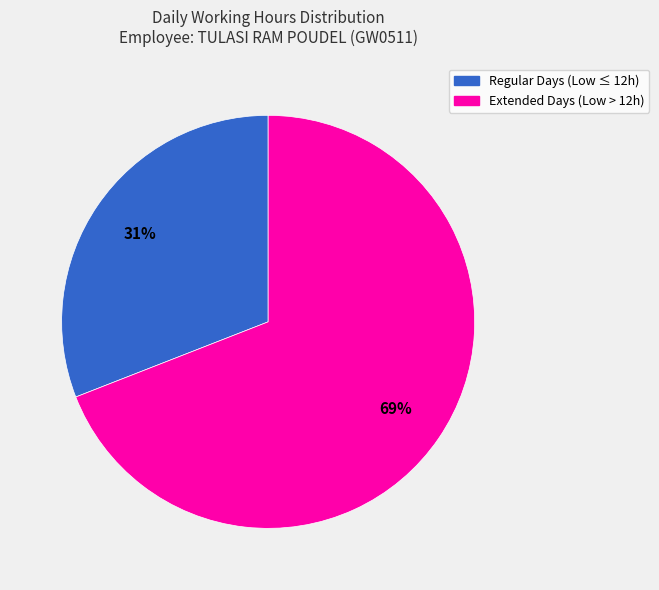

Does any single category account for the majority?

Yes